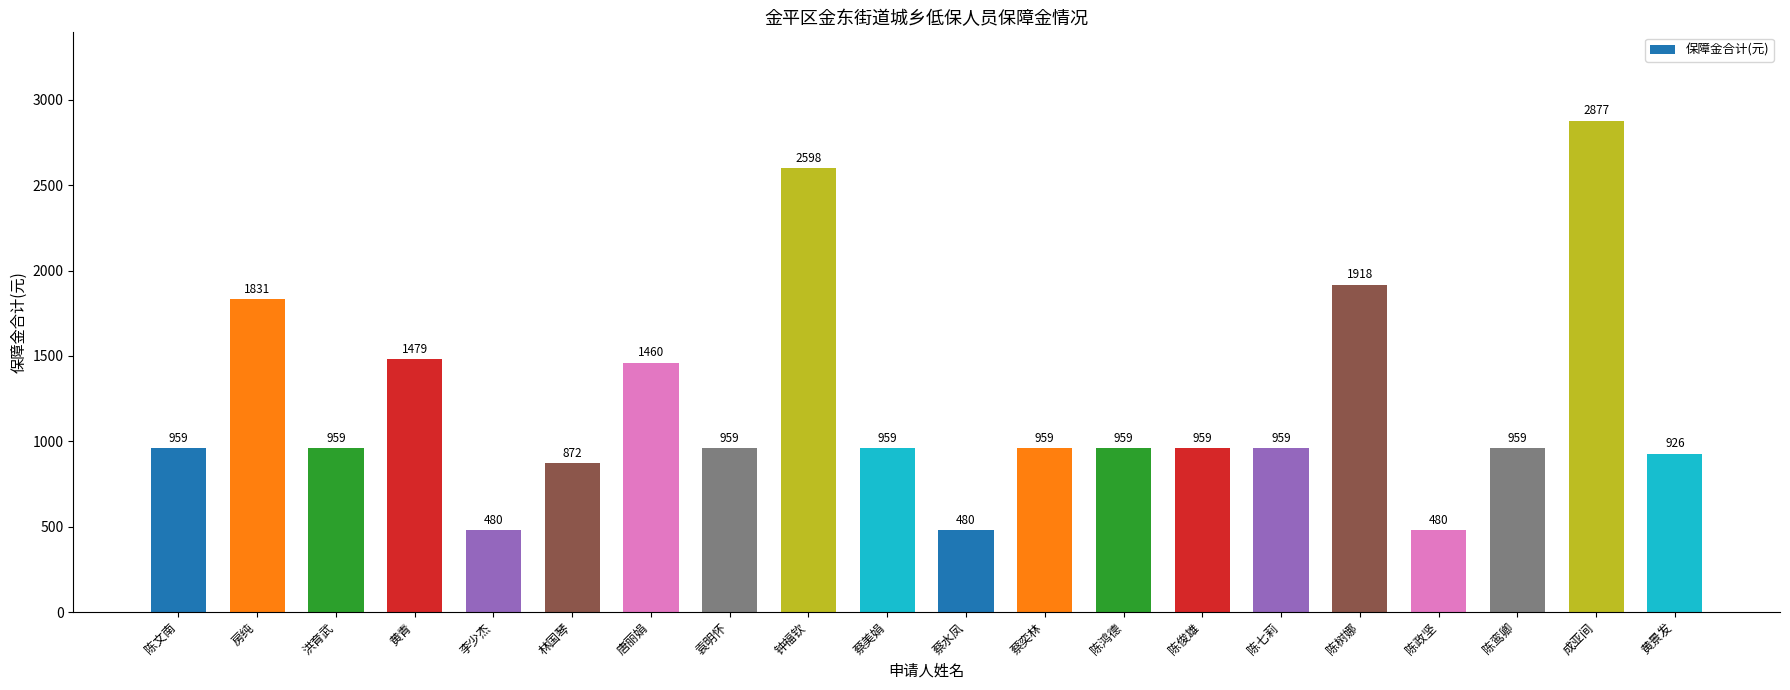

Approximately how many times larger is the value at 唐丽娟 compared to 陈俊雄?

1.5